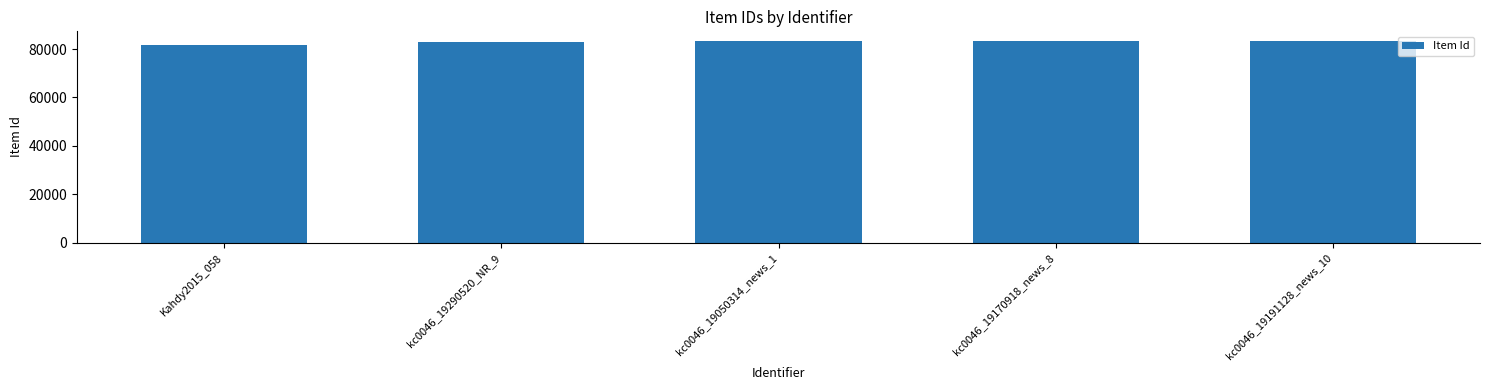

The chart shows a value of 83149 at kc0046_19191128_news_10. True or false?

True